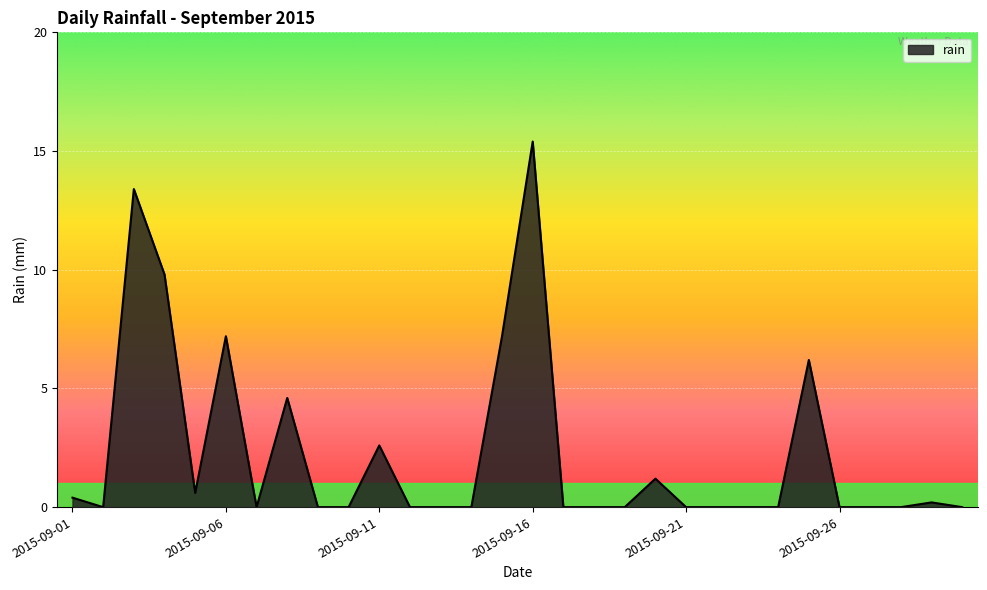

What is the maximum value shown in the chart?

15.4